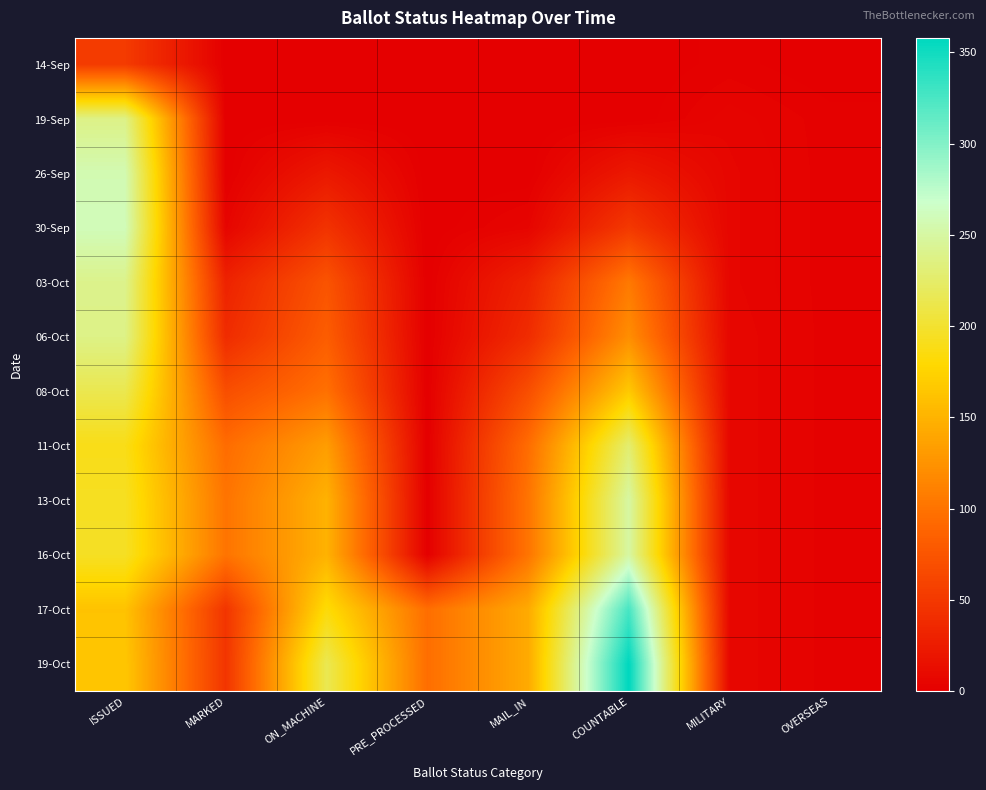

List the series in order of their peak value, lowest first.

14-Sep, 08-Oct, 11-Oct, 19-Sep, 06-Oct, 03-Oct, 13-Oct, 16-Oct, 26-Sep, 30-Sep, 17-Oct, 19-Oct